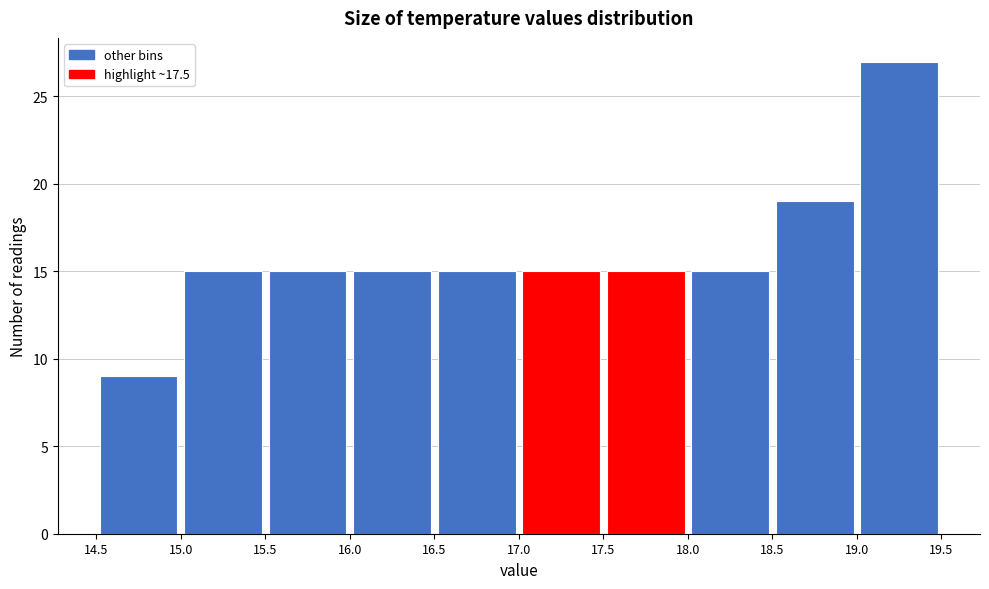

Over which range of the x-axis is the bar tallest?

19.0 to 19.5